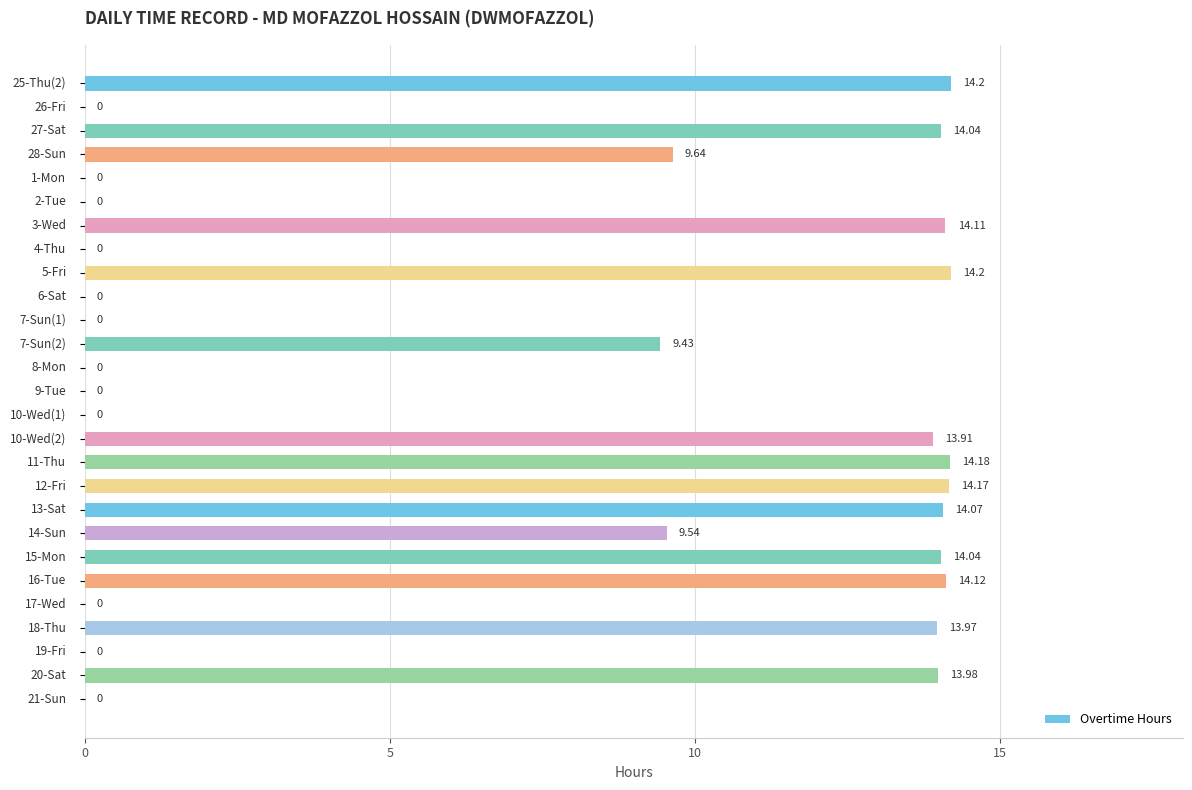

How many series are shown in this chart?

1